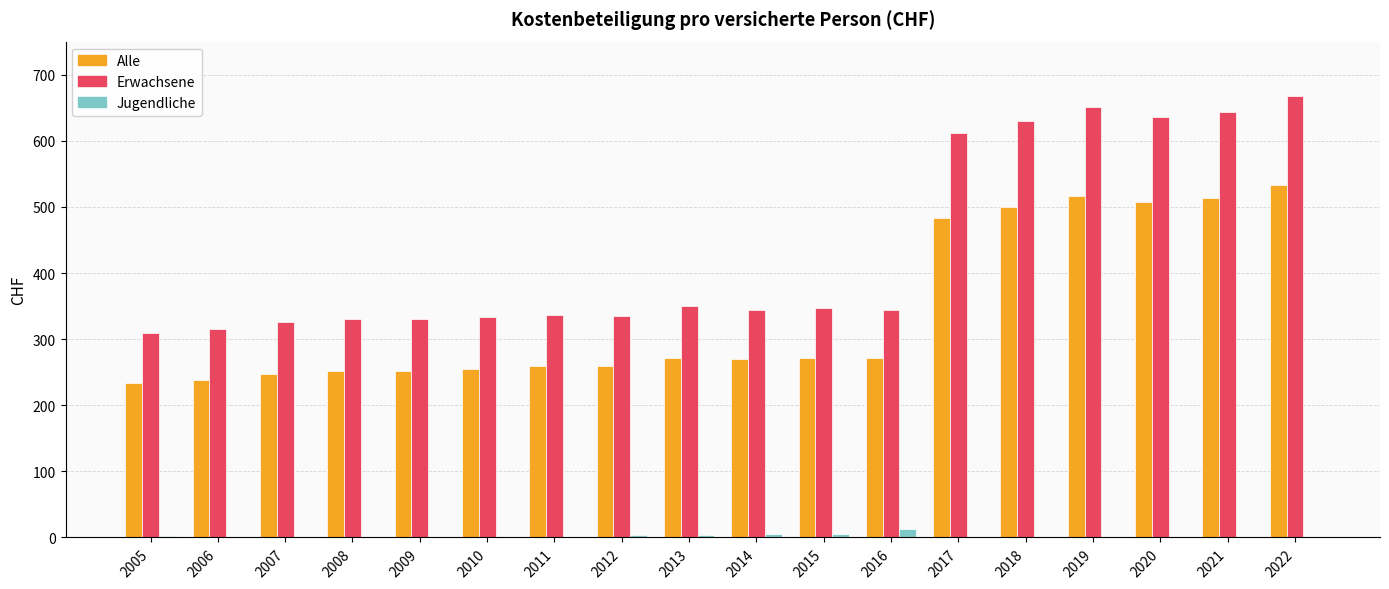

At which category does the chart reach its peak across all series?

2022